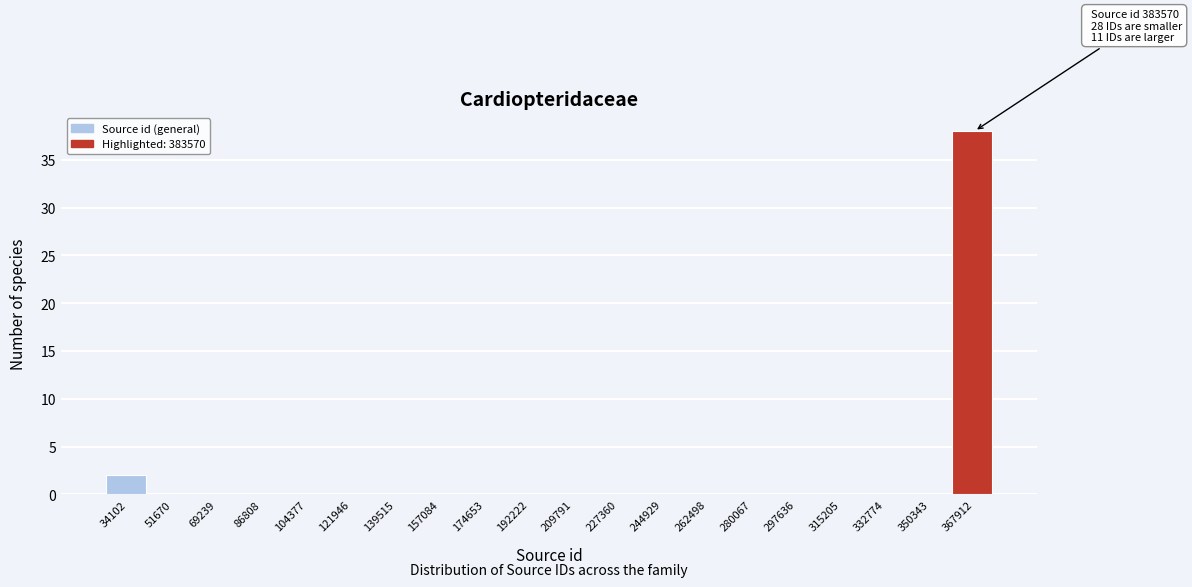

Reading right to left, transcribe all the data shown in this chart.

367912=38	350343=0	332774=0	315205=0	297636=0	280067=0	262498=0	244929=0	227360=0	209791=0	192222=0	174653=0	157084=0	139515=0	121946=0	104377=0	86808=0	69239=0	51670=0	34102=2